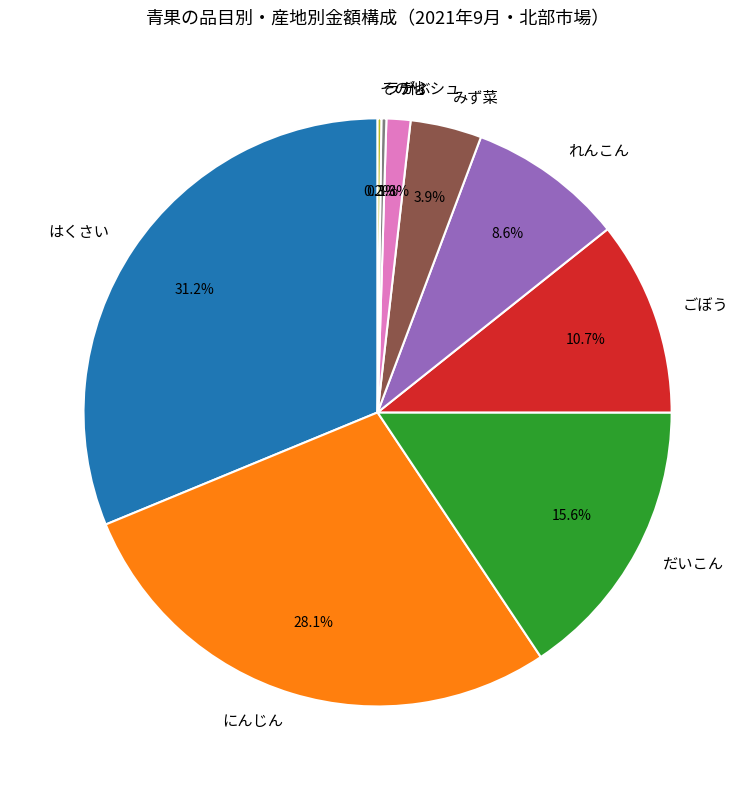

What is the largest slice in the pie chart?

はくさい